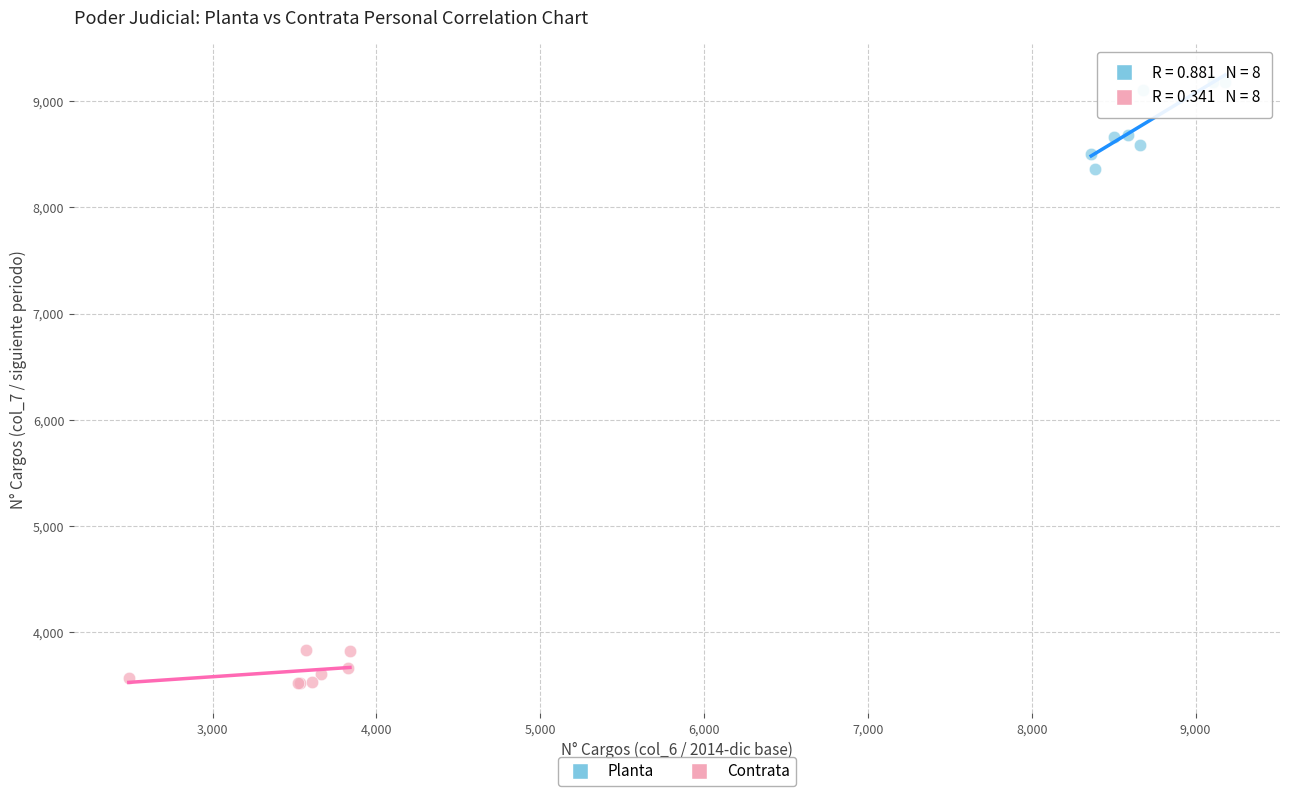

Which series has the widest spread of Y values?

Planta